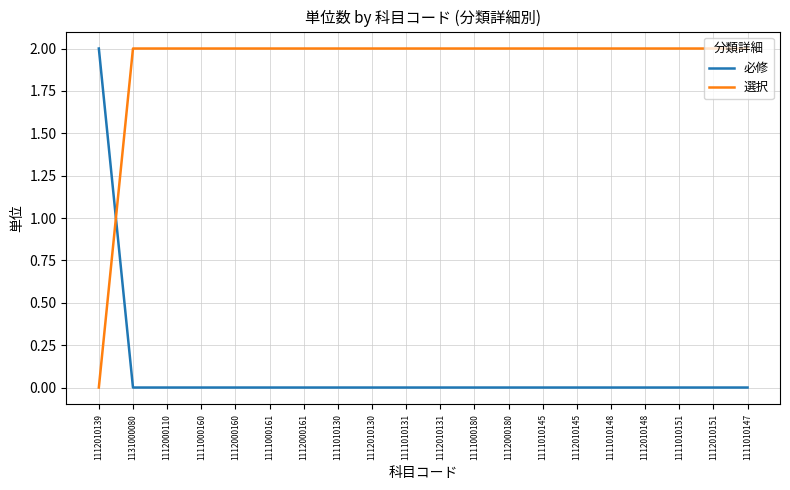

Reading right to left, what are all the values shown in this chart?

必修: 0	0	0	0	0	0	0	0	0	0	0	0	0	0	0	0	0	0	0	2
選択: 2	2	2	2	2	2	2	2	2	2	2	2	2	2	2	2	2	2	2	0